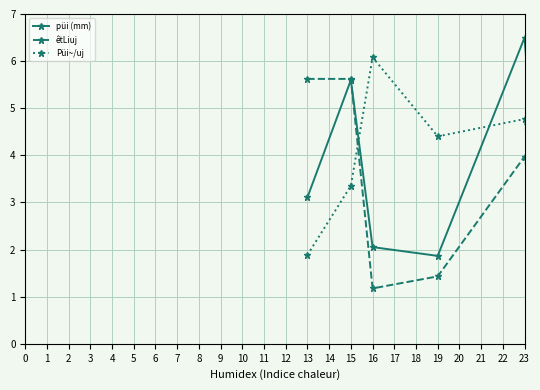

At how many categories does at least one series exceed 3?

9